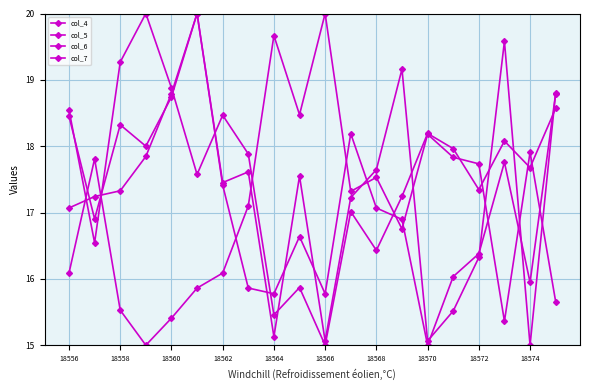

How many data points in col_4 are less than 17?

9